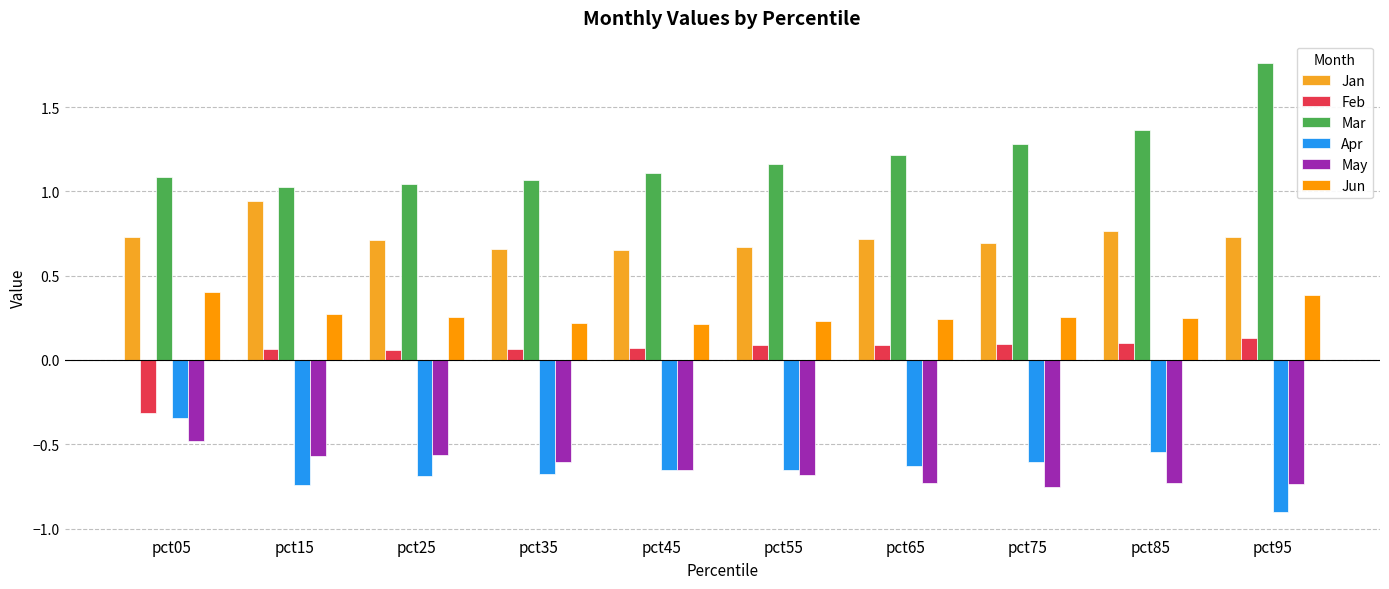

What is the value of the Feb bar at the 9th from the left?

0.1